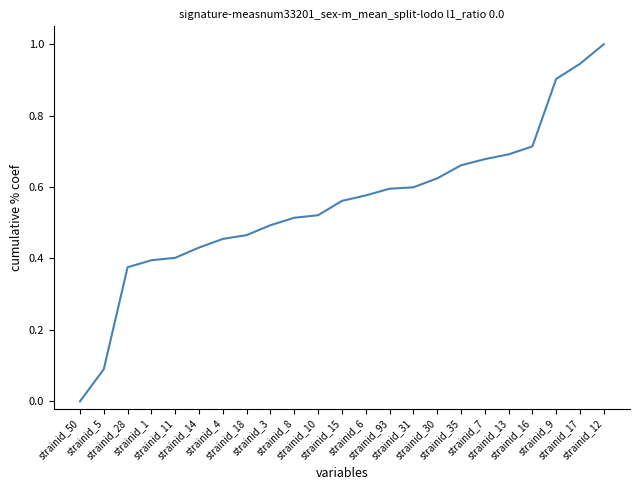

How many lines are shown in the chart?

1